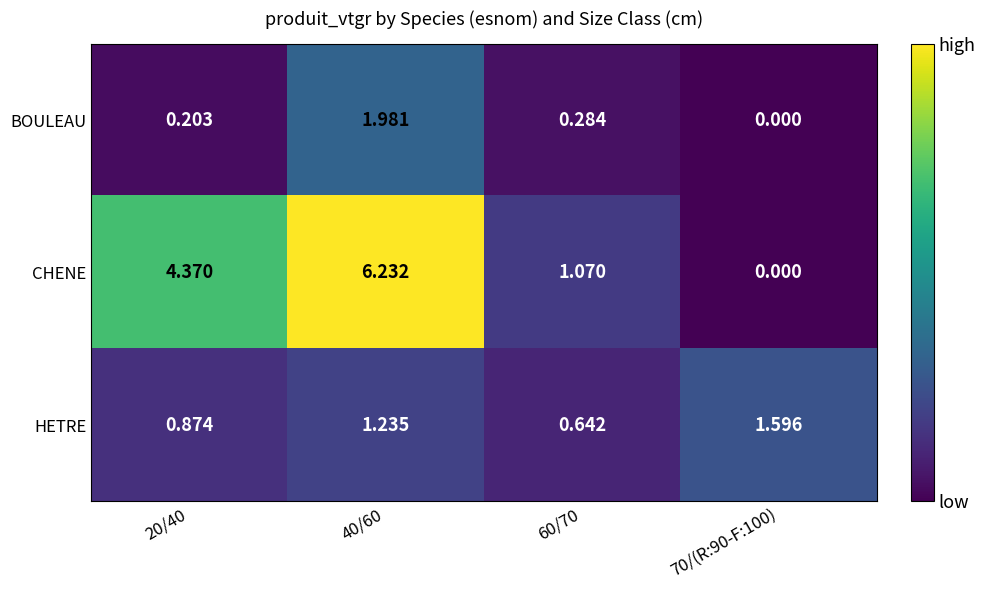

Which series has the widest spread of values?

CHENE